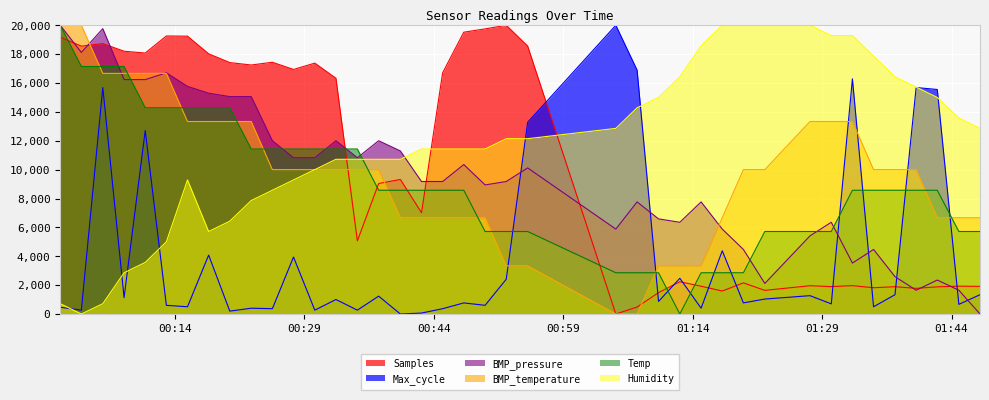

Where does the Humidity series first go above 11428?

2022/04/17 00:42:35